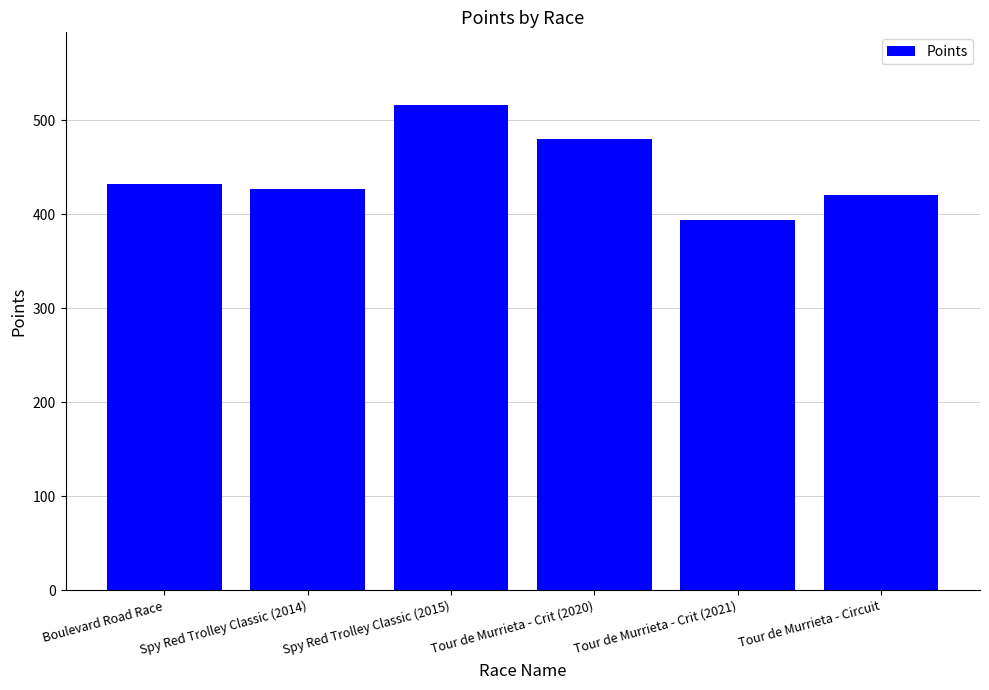

What is the value of the 5th bar from the left?

394.5